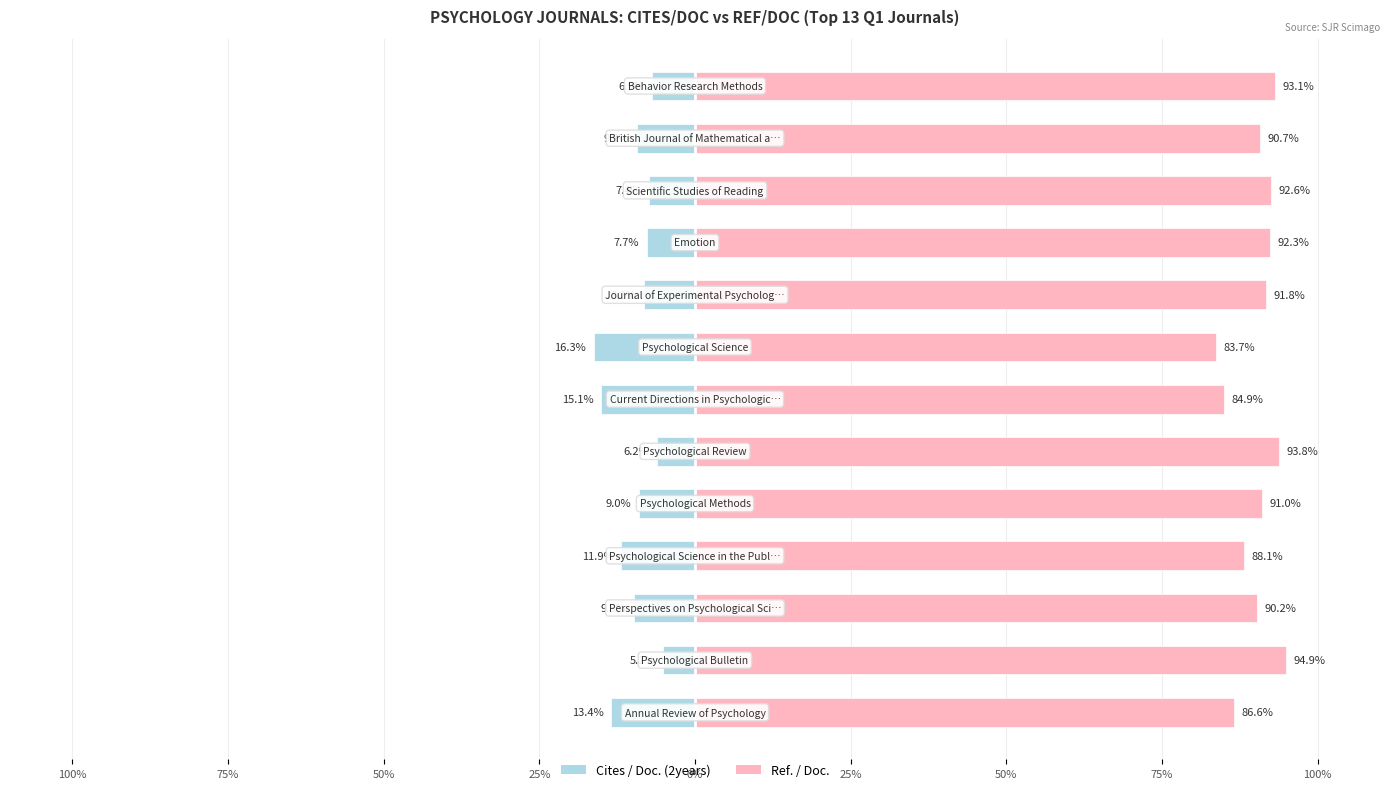

Rank the series at 0% from highest to lowest value.

Ref/Doc, Cites/Doc